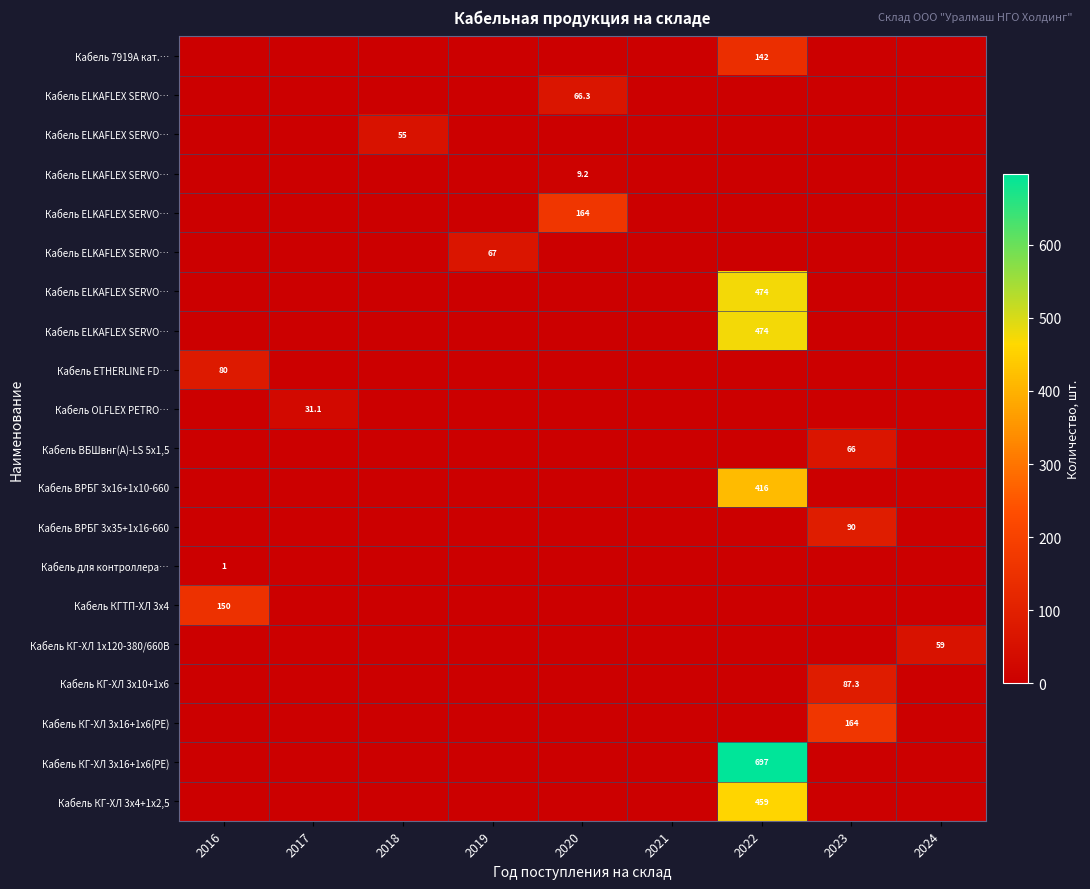

What is the maximum value shown in the chart?

697.0